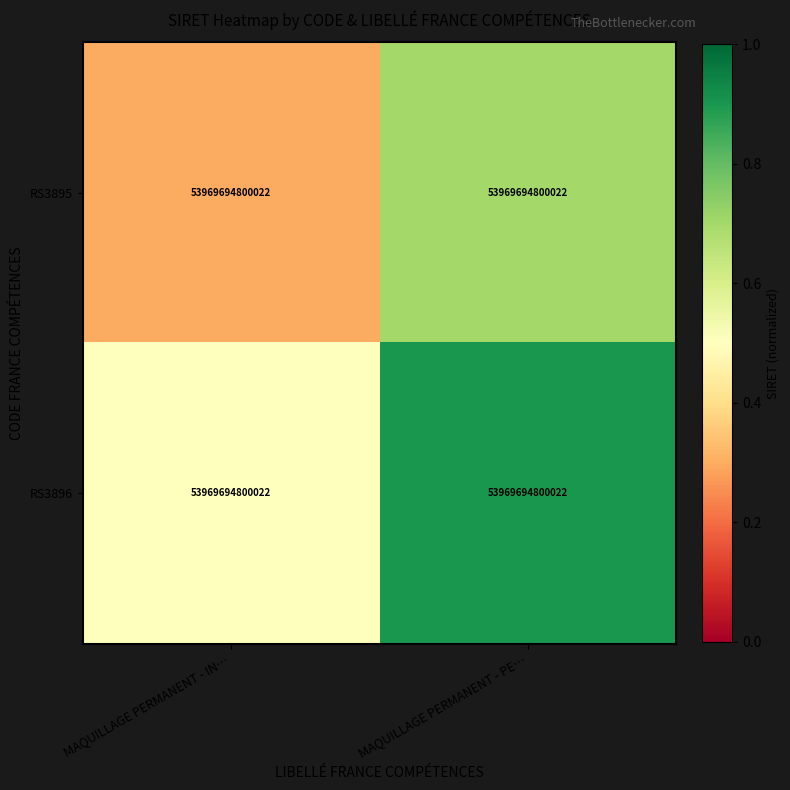

At how many categories does at least one series exceed 0?

2